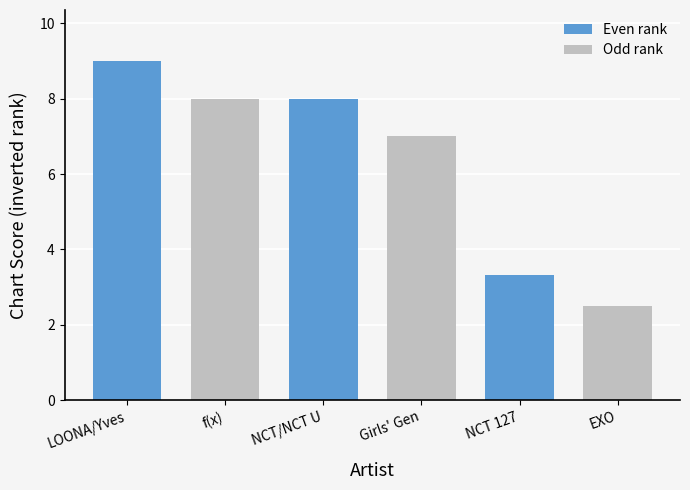

What is the sum of the values at LOONA/Yves and Girls' Gen?

16.0